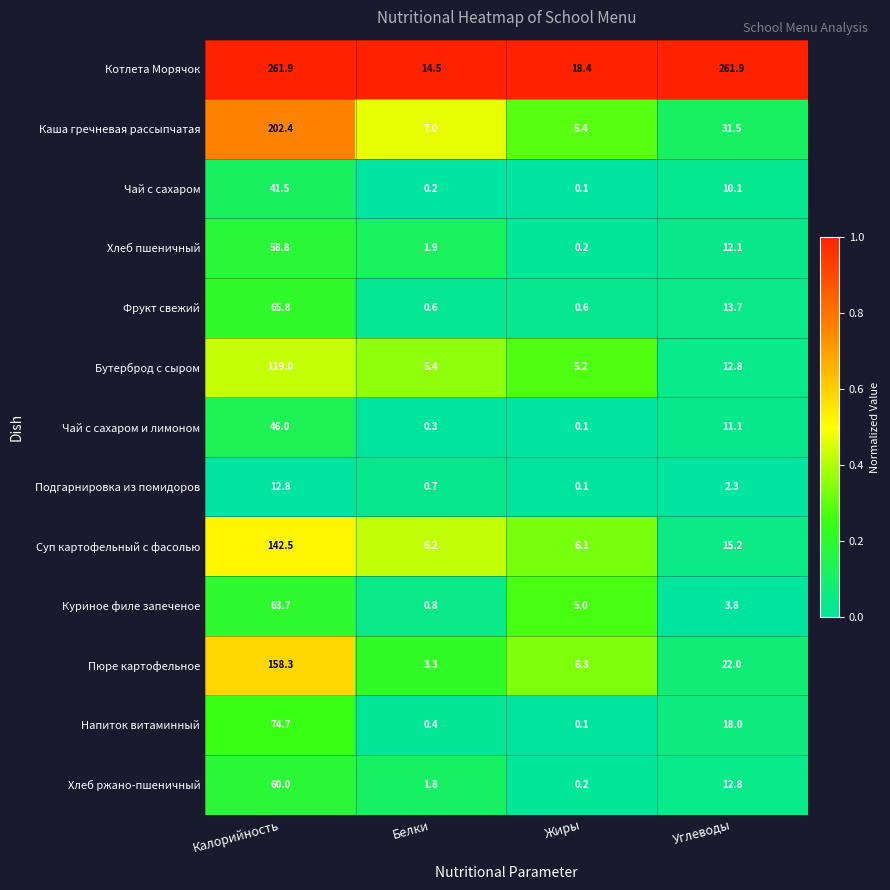

Which series changed the most between Калорийность and Углеводы?

Каша гречневая рассыпчатая